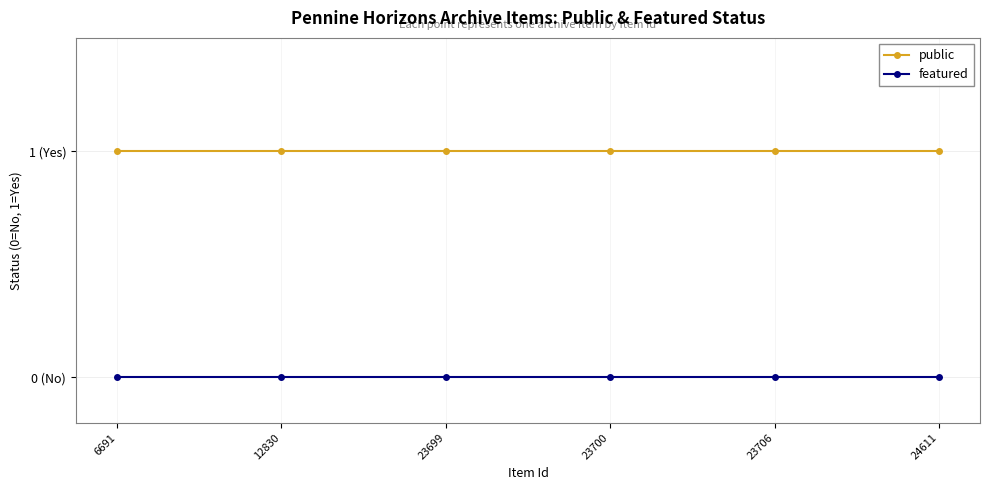

Is this an area chart (filled region under the line)?

No